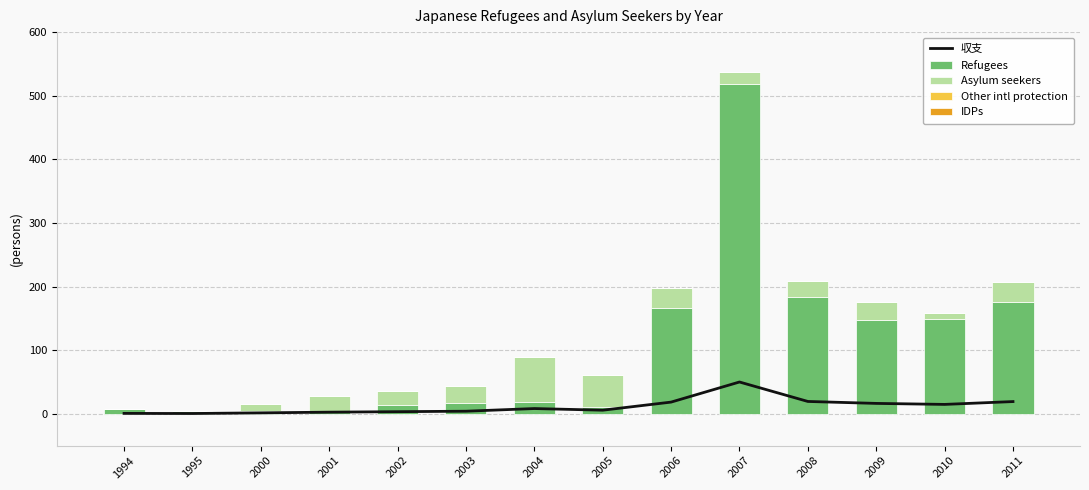

How many series are shown in this chart?

5